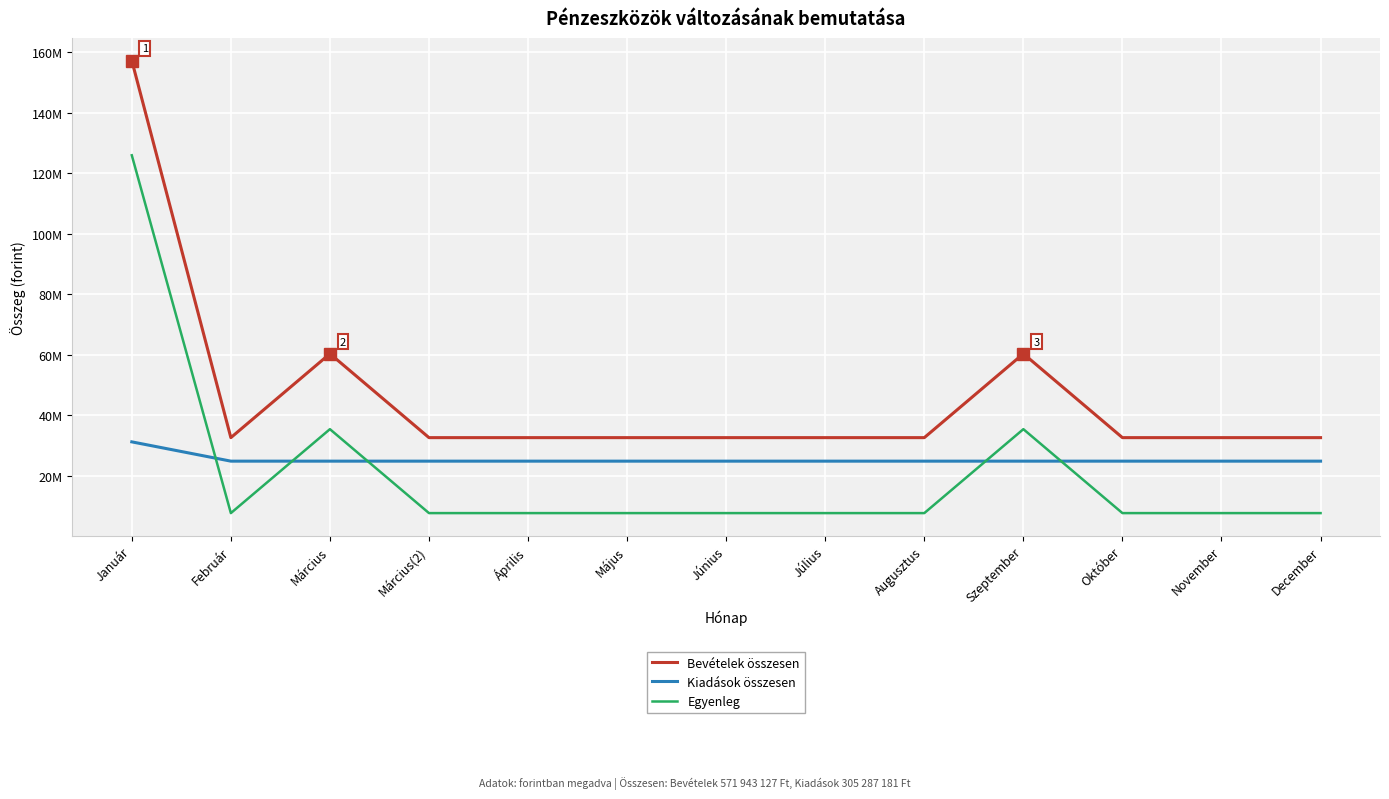

True or false: Bevételek összesen and Egyenleg intersect in this chart.

False